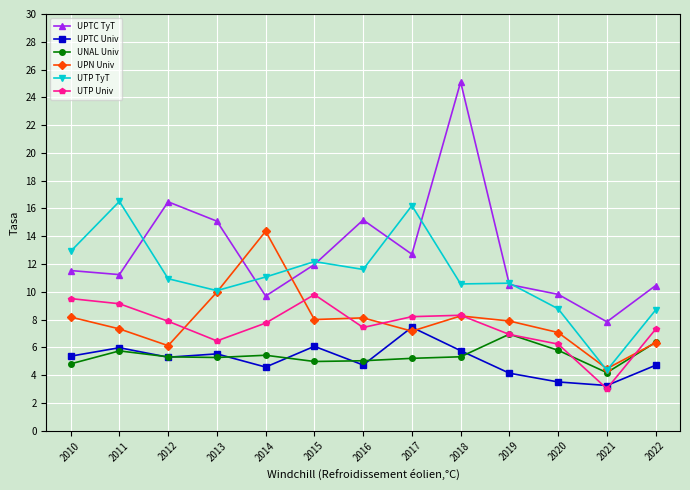

What are all the series names shown in the legend?

UPTC TyT, UPTC Univ, UNAL Univ, UPN Univ, UTP TyT, UTP Univ